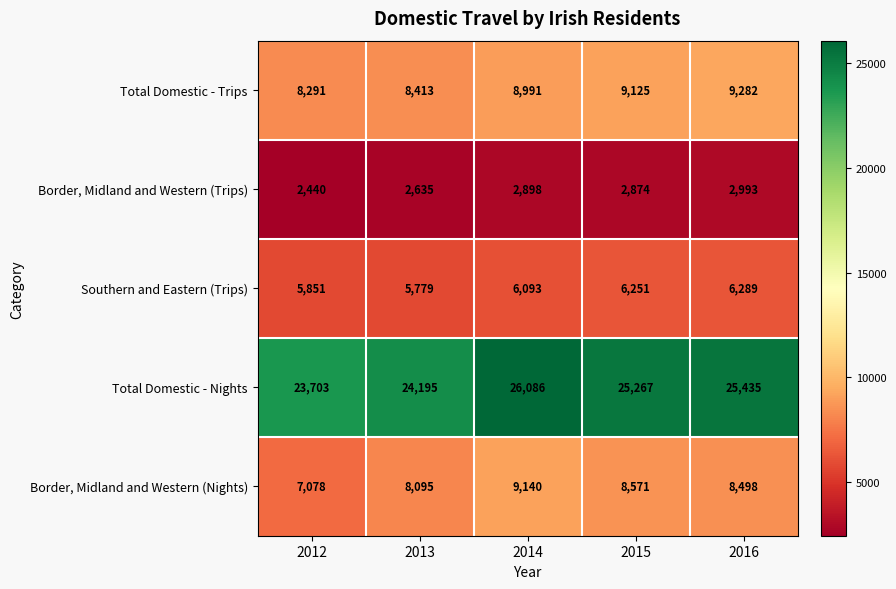

The value of Border, Midland and Western (Trips) at 2013 is 2635. True or false?

True